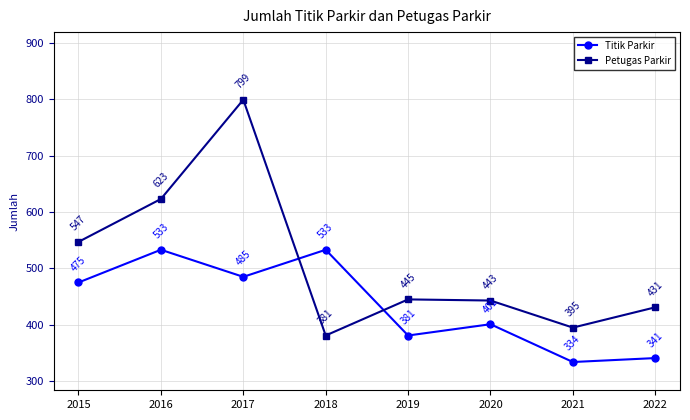

What is the approximate value of Titik Parkir at 2021, to the nearest 5?

335